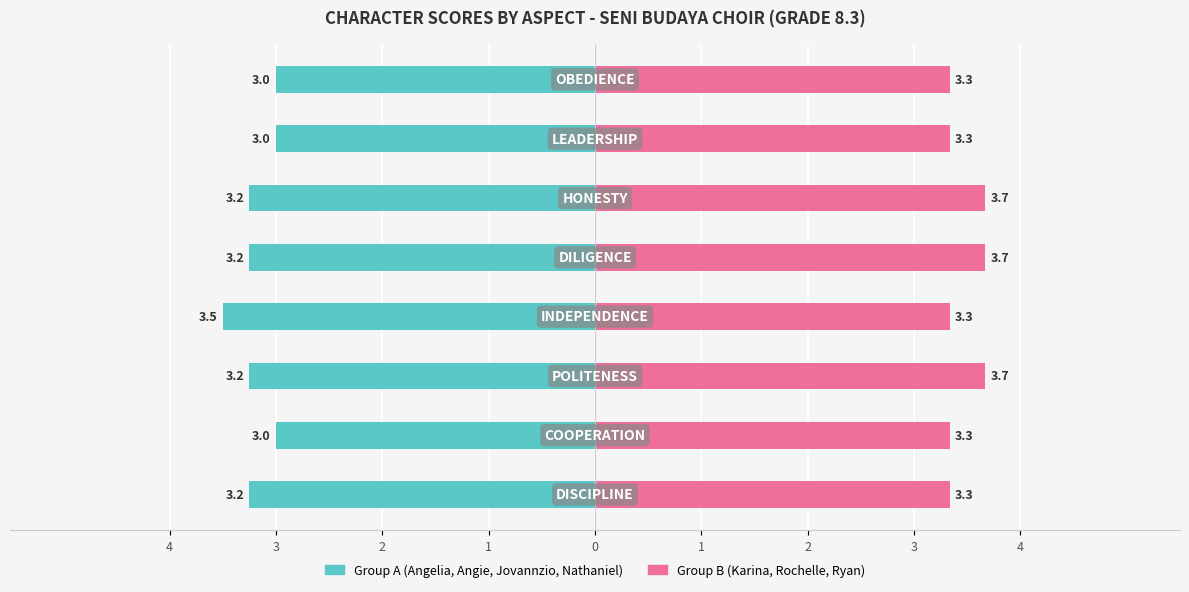

The value of Group A (Angelia, Angie, Jovannzio, Nathaniel) at 2 is -3.0. True or false?

True